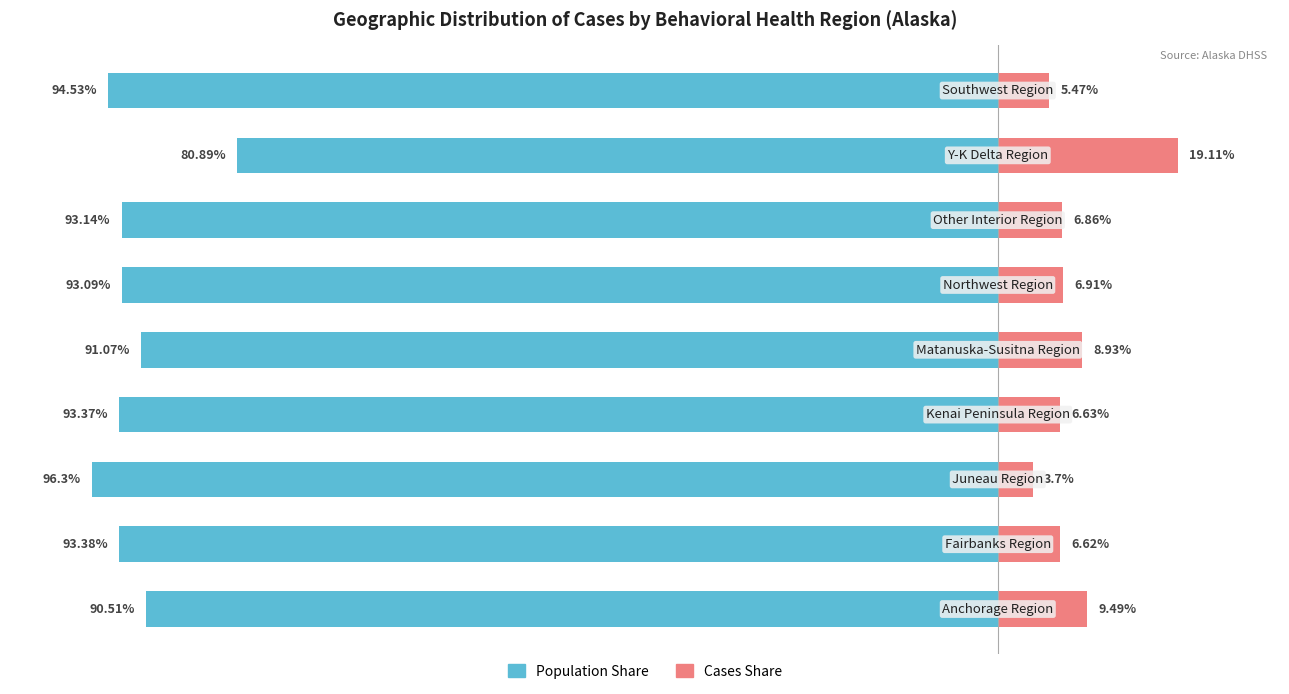

How many bars are there in each group?

2